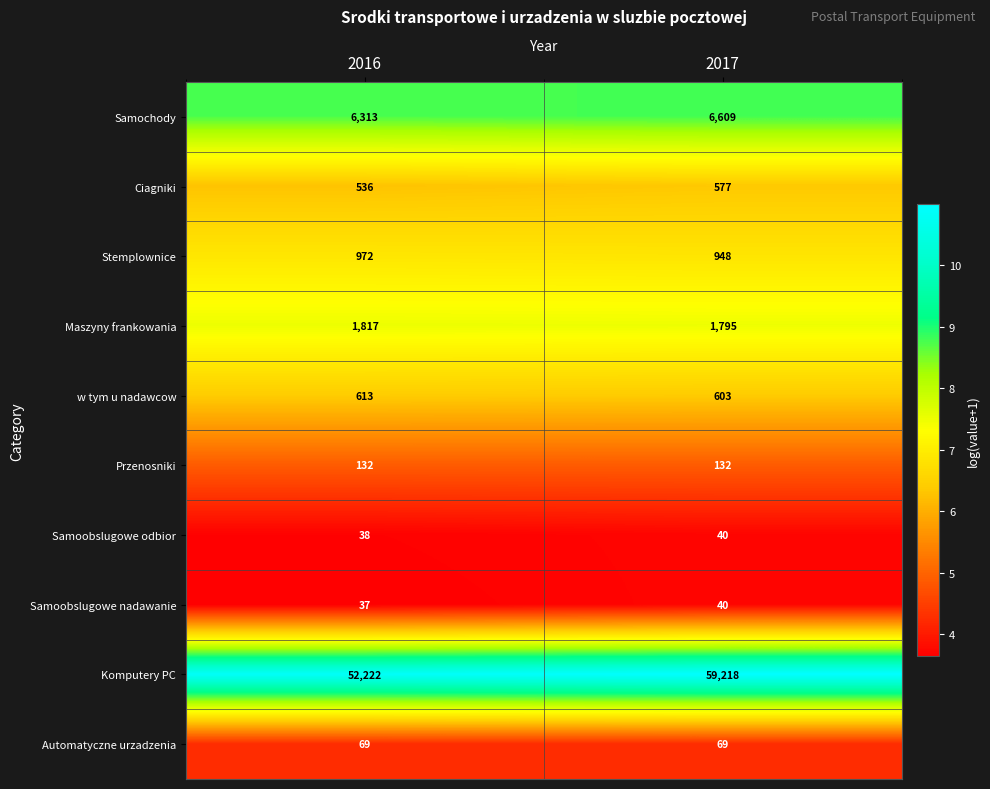

Reading right to left, transcribe all the data shown in this chart.

Samochody: 6609	6313
Ciagniki: 577	536
Stemplownice: 948	972
Maszyny frankowania: 1795	1817
w tym u nadawcow: 603	613
Przenosniki: 132	132
Samoobslugowe odbior: 40	38
Samoobslugowe nadawanie: 40	37
Komputery PC: 59218	52222
Automatyczne urzadzenia: 69	69